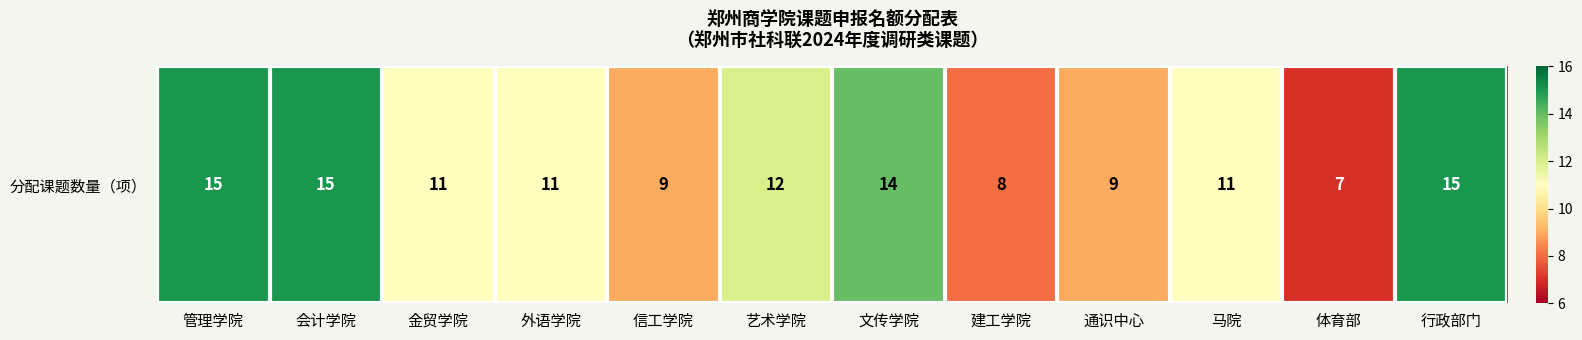

Reading left to right, list all the values displayed in this chart.

管理学院=15	会计学院=15	金贸学院=11	外语学院=11	信工学院=9	艺术学院=12	文传学院=14	建工学院=8	通识中心=9	马院=11	体育部=7	行政部门=15